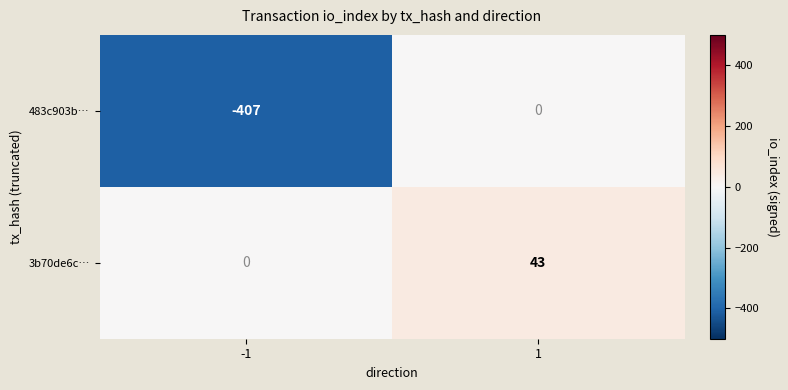

How many categories are shown in the chart?

2